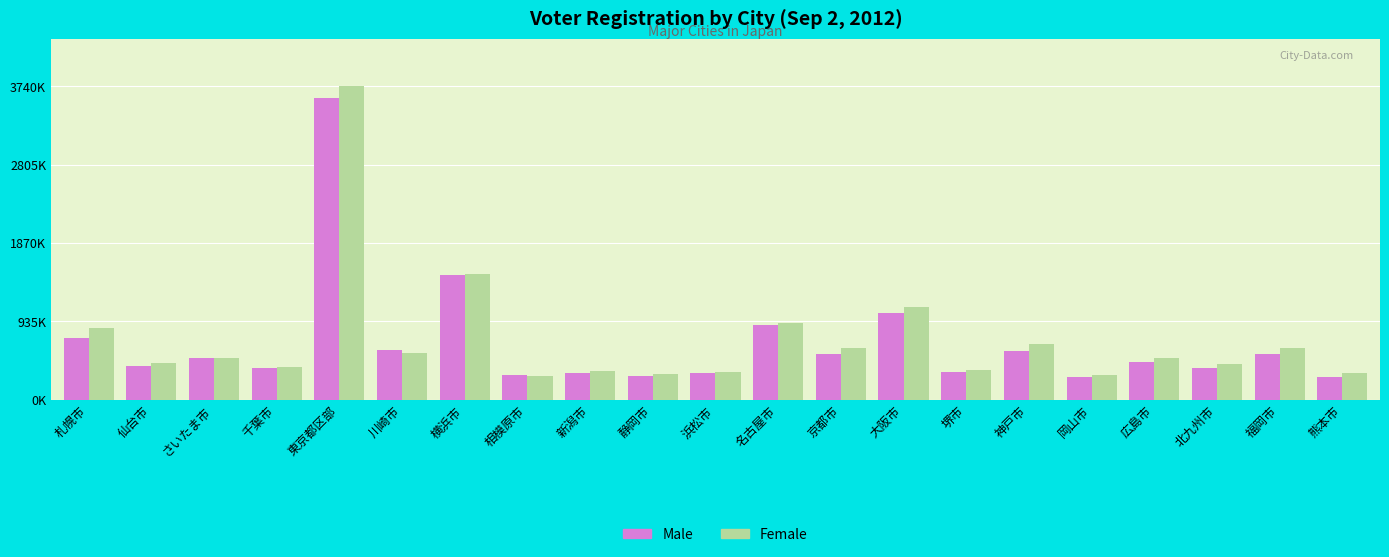

What are all the series names shown in the legend?

Male, Female